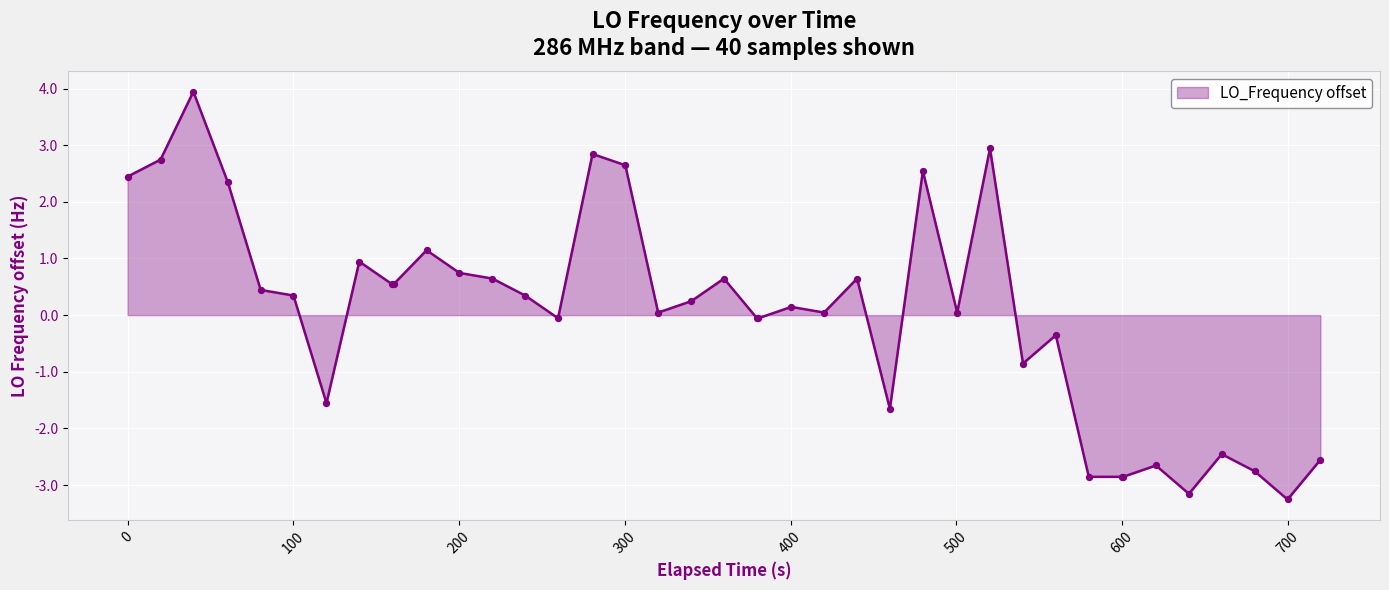

What is the maximum value shown in the chart?

3.9